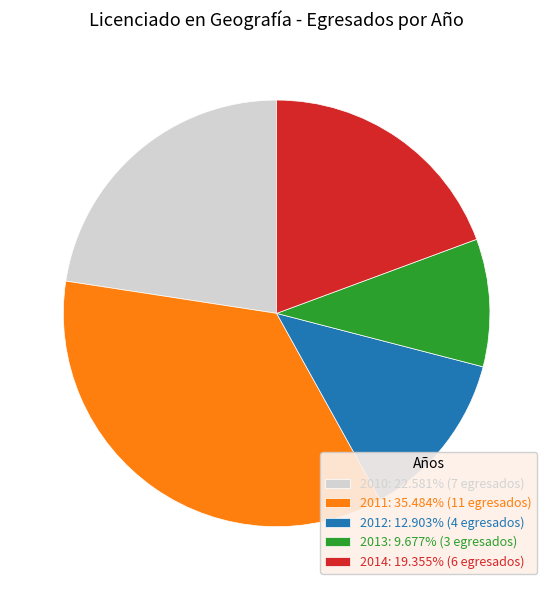

Do 2011: 35.484% (11 egresados) and 2013: 9.677% (3 egresados) together represent more than half of the pie?

No